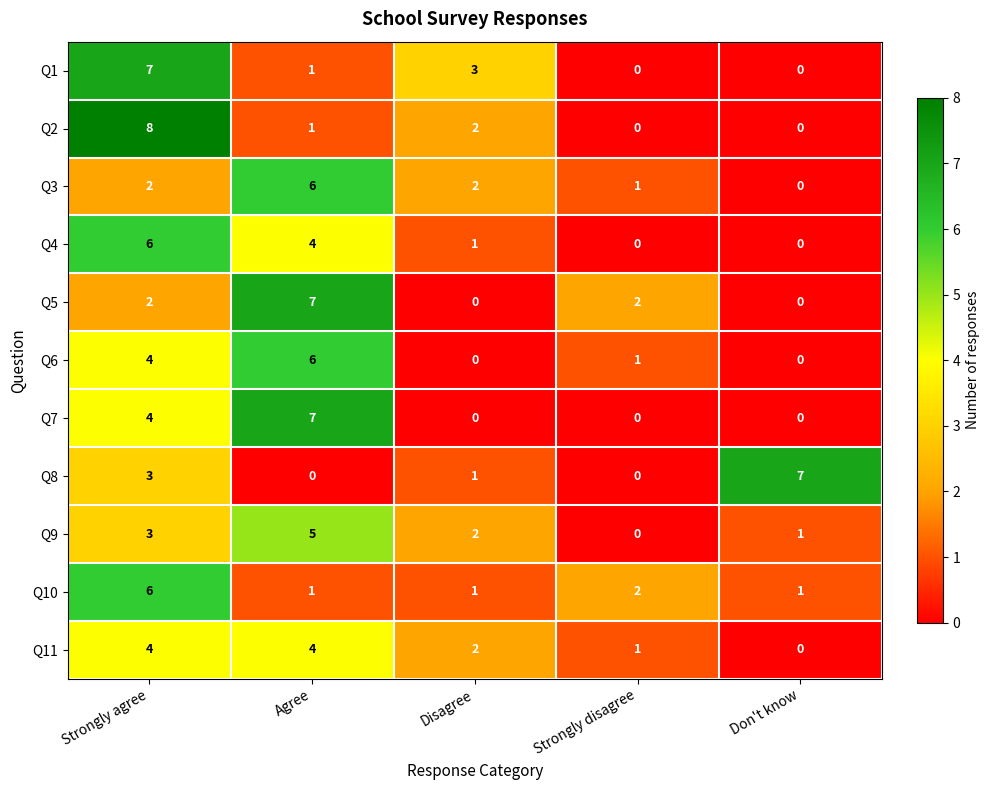

What is the difference between the second highest and minimum values in the Q11 series?

4